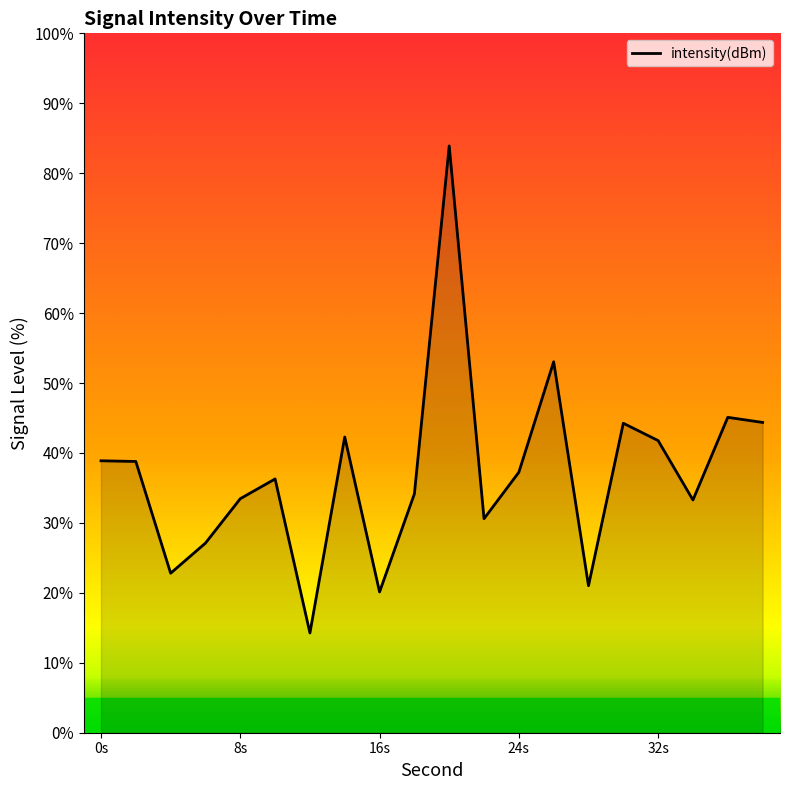

What is the difference between the maximum and minimum values?

69.6